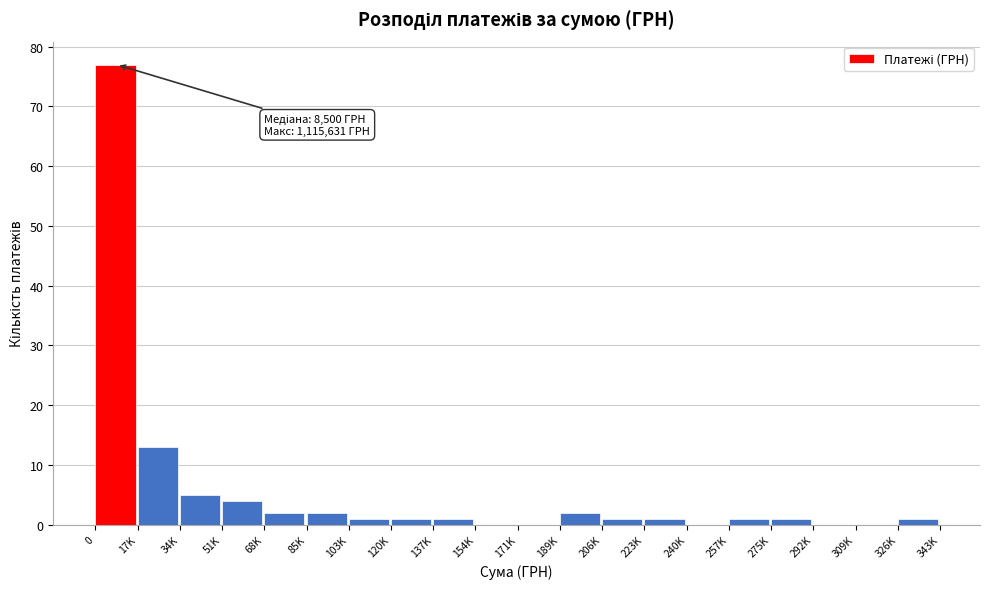

Reading left to right, what are all the values shown in this chart?

0=77	17K=13	34K=5	51K=4	68K=2	85K=2	103K=1	120K=1	137K=1	154K=0	171K=0	189K=2	206K=1	223K=1	240K=0	257K=1	275K=1	292K=0	309K=0	326K=1